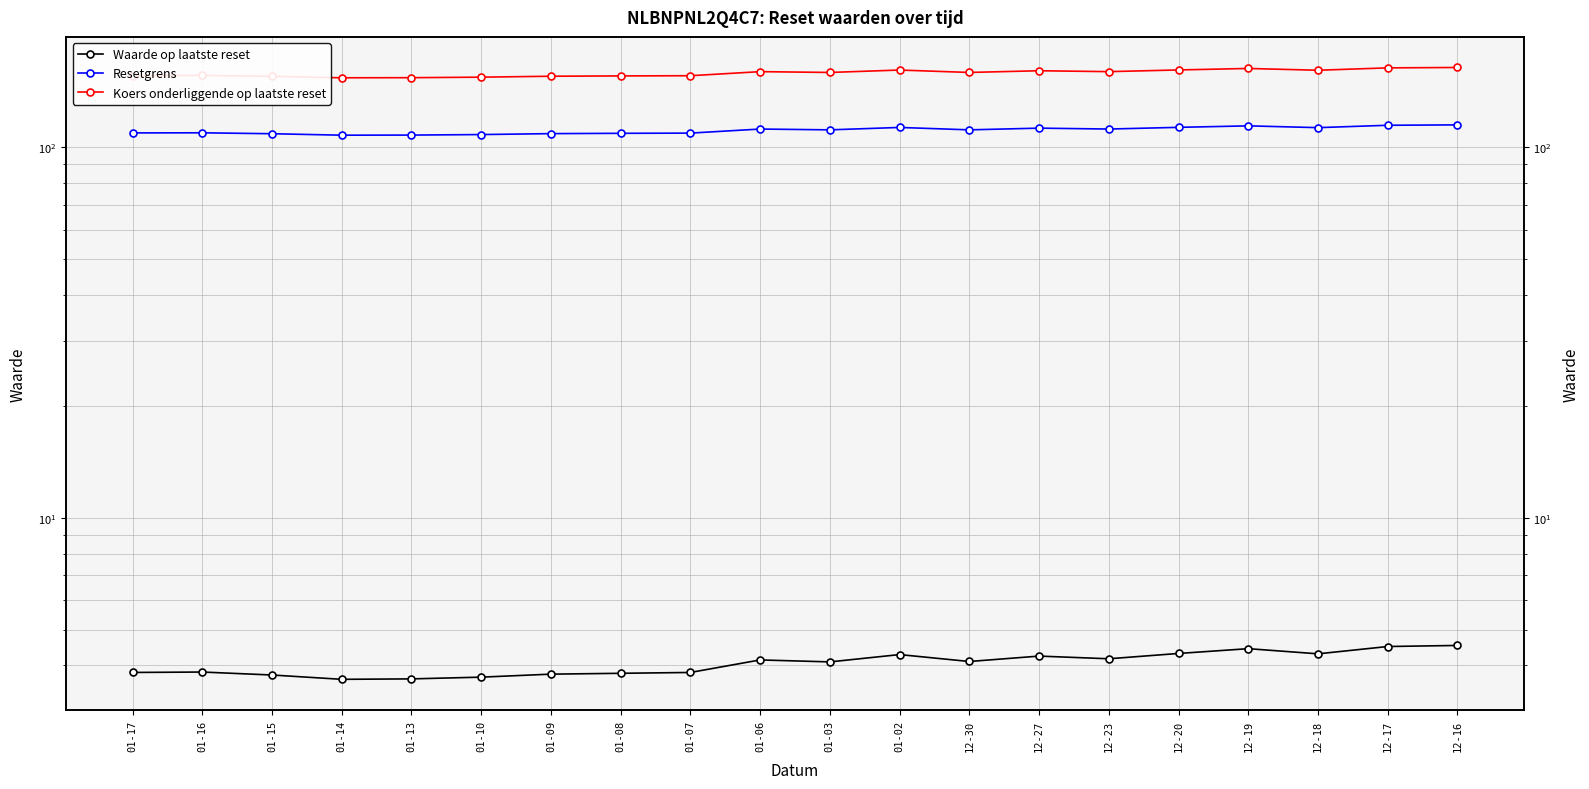

What is the spread (max minus min) of values at 01-08?

152.2